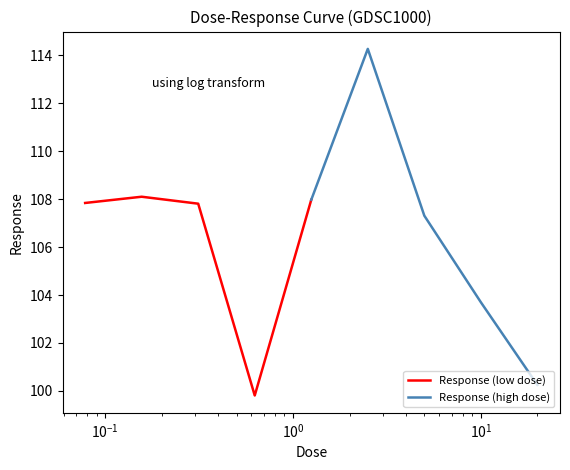

What is the highest value of the Response (low dose) series?

108.1